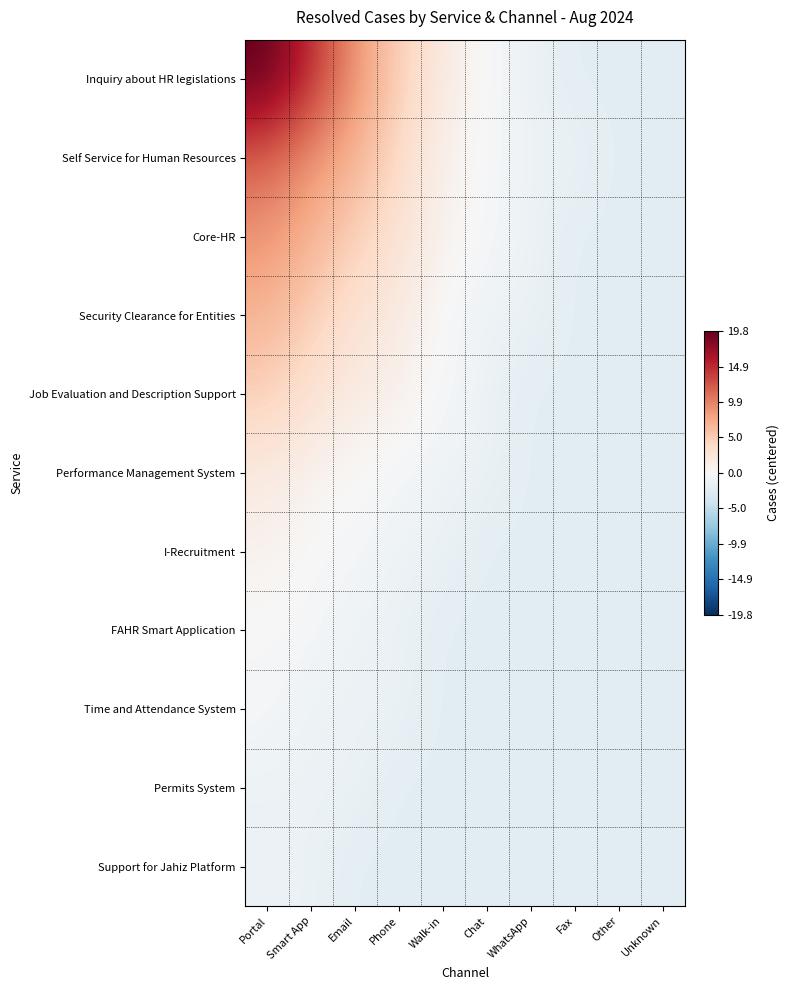

List the series in order of their peak value, highest first.

Inquiry about HR legislations, Self Service for Human Resources, Core-HR, Security Clearance for Entities, Job Evaluation and Description Support, Performance Management System, I-Recruitment, FAHR Smart Application, Time and Attendance System, Permits System, Support for Jahiz Platform